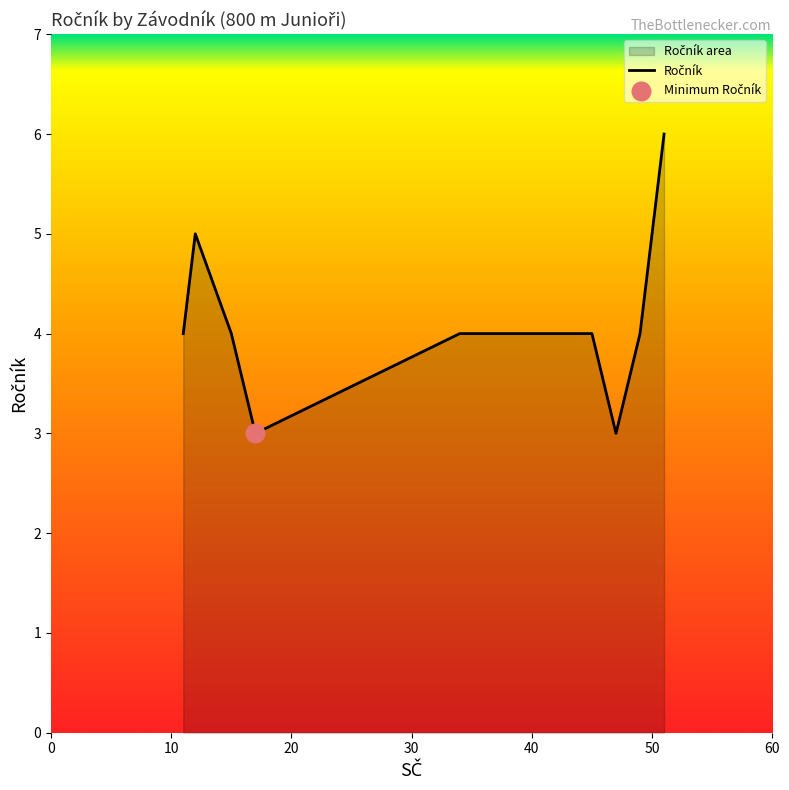

What is the change in value from Matolín Maximilian to Sulejmani Denis?

+1